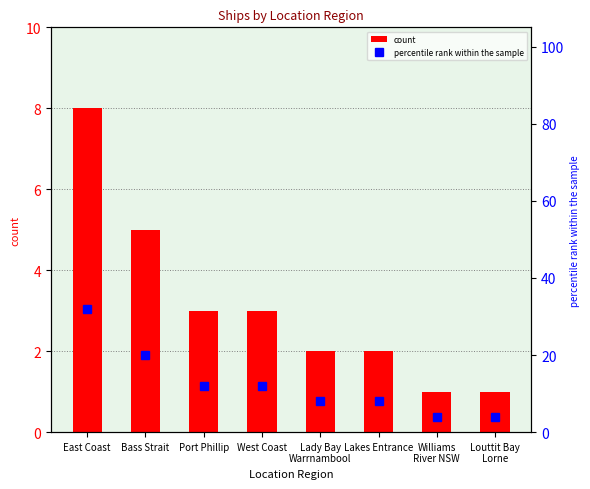

What is the maximum value shown in the chart?

32